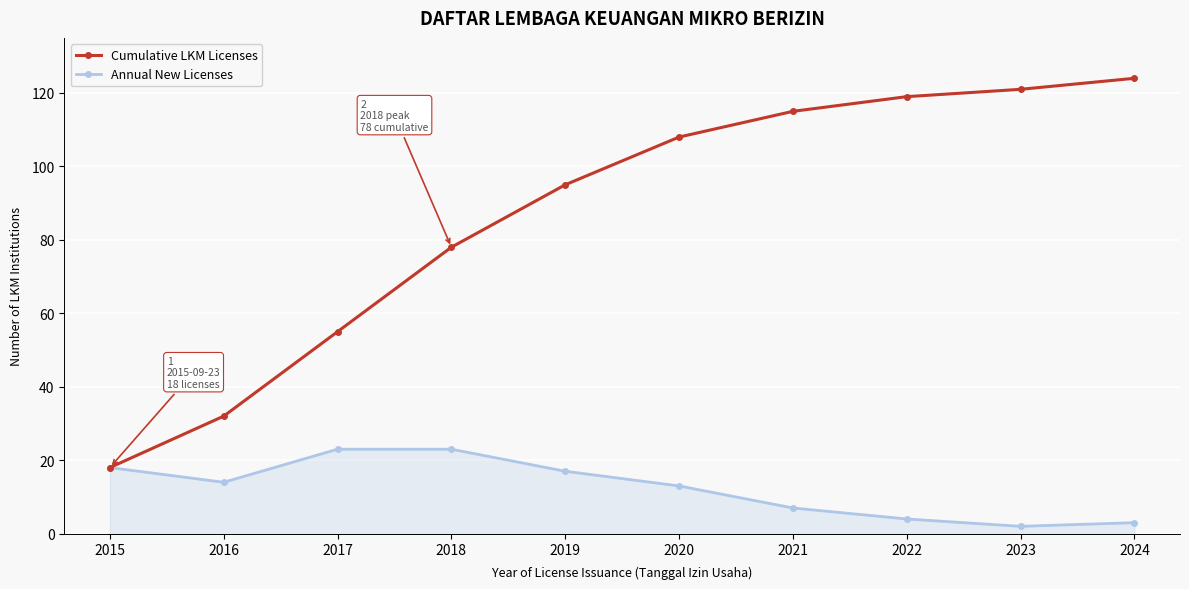

The Cumulative LKM Licenses series shows 202 at 2022. True or false?

False